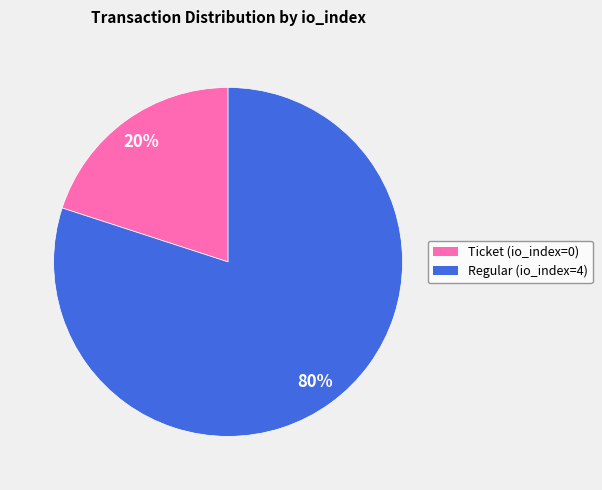

To the nearest percent, what is the average slice percentage?

50%